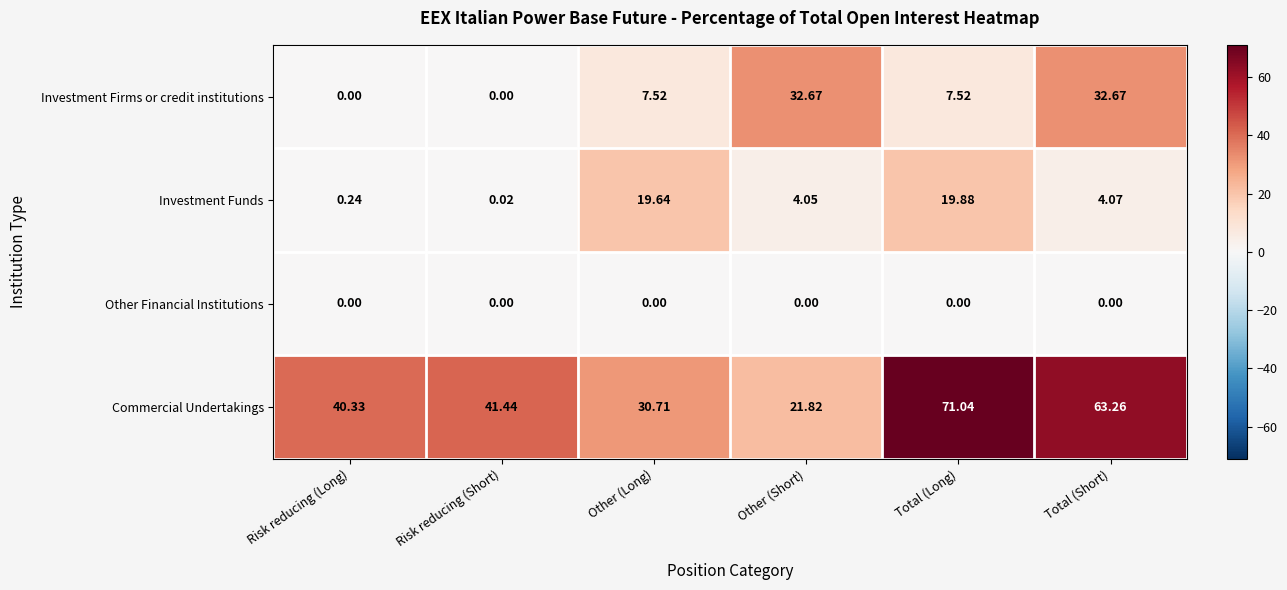

Where is Investment Funds nearest to the value 9?

Total (Short)